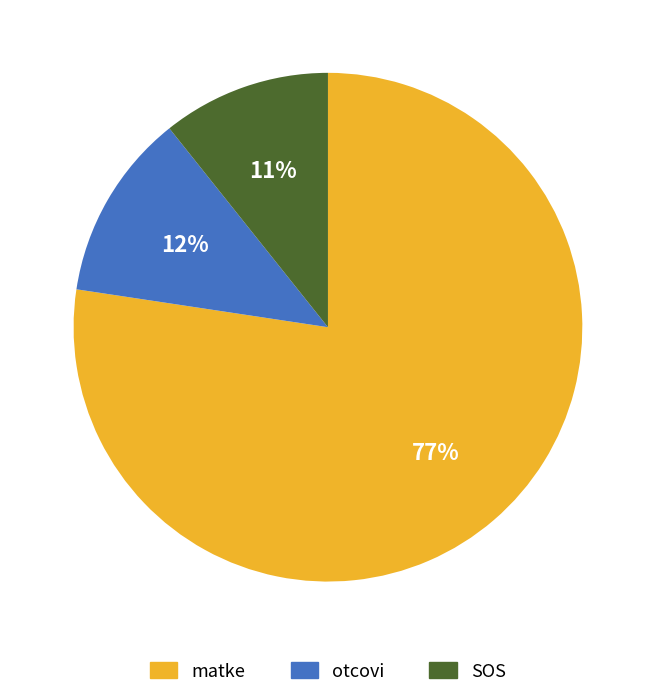

Do otcovi and matke together represent more than half of the pie?

Yes